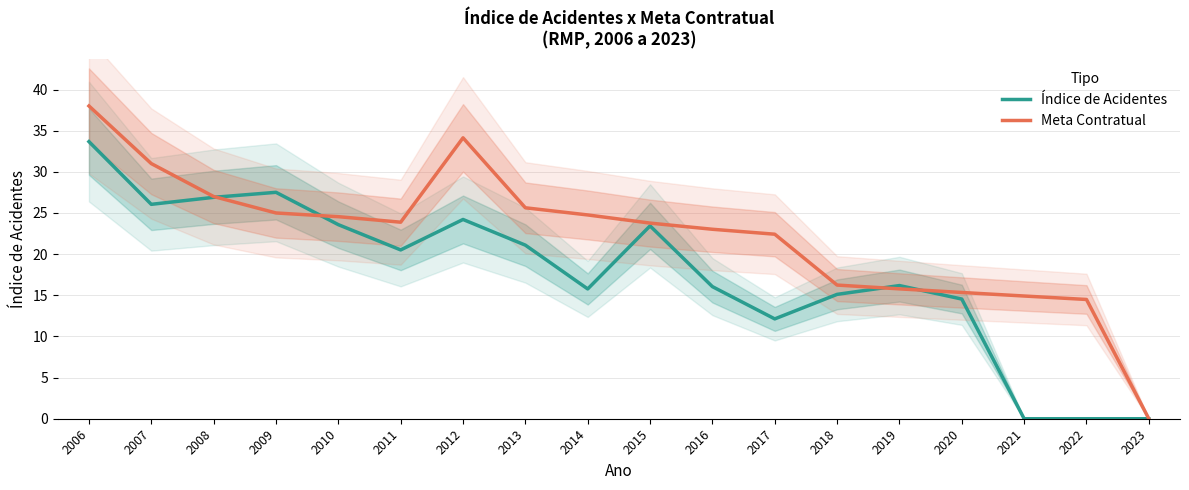

What is the spread (max minus min) of values at 2012?

9.9